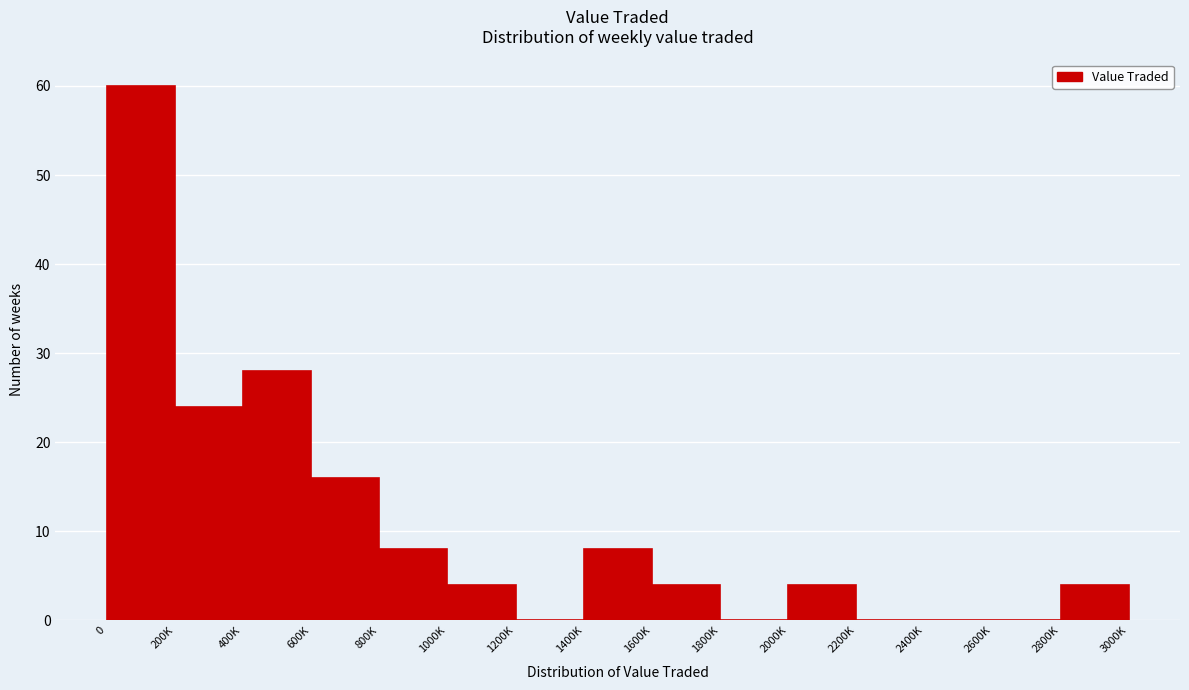

Reading right to left, transcribe all the data shown in this chart.

2800K=4	2600K=0	2400K=0	2200K=0	2000K=4	1800K=0	1600K=4	1400K=8	1200K=0	1000K=4	800K=8	600K=16	400K=28	200K=24	0=60